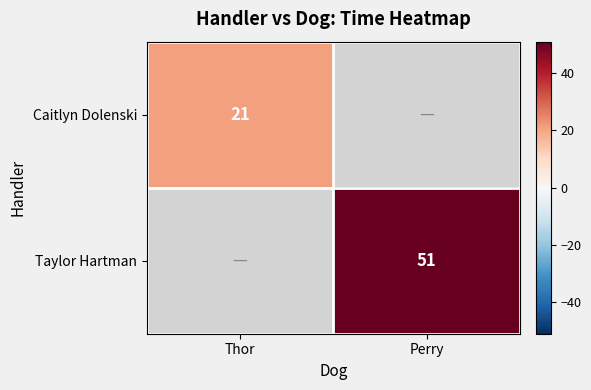

Which label corresponds to the largest value in the chart?

Perry